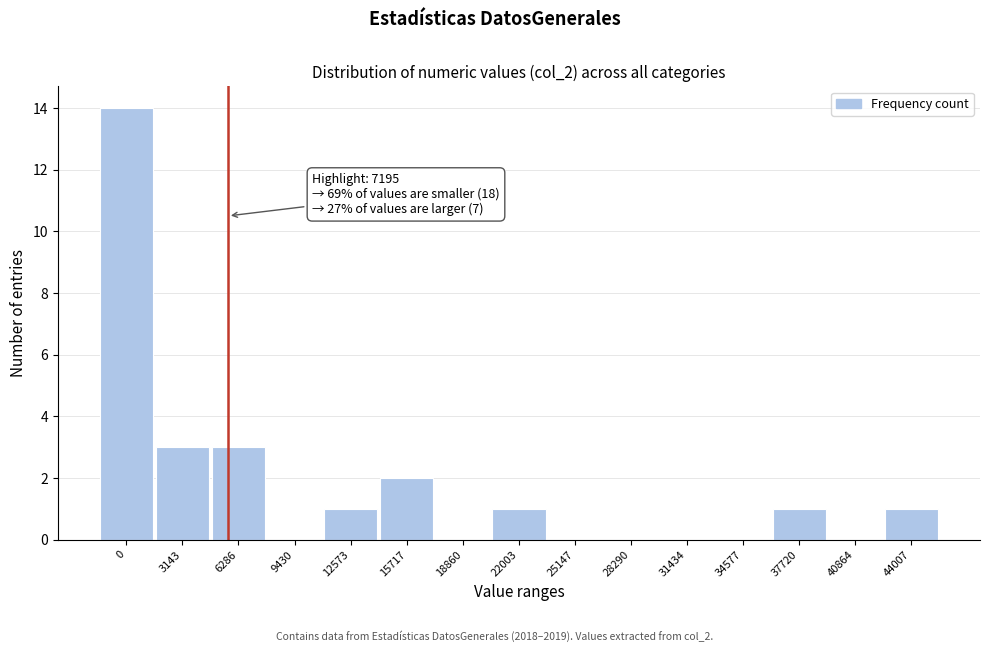

Reading left to right, what are all the values shown in this chart?

0=14	3143=3	6286=3	9430=0	12573=1	15717=2	18860=0	22003=1	25147=0	28290=0	31434=0	34577=0	37720=1	40864=0	44007=1